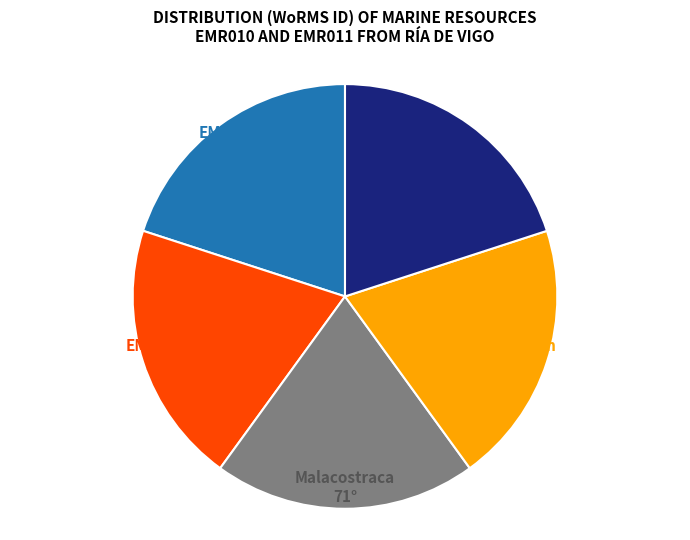

Does any single category account for the majority?

No